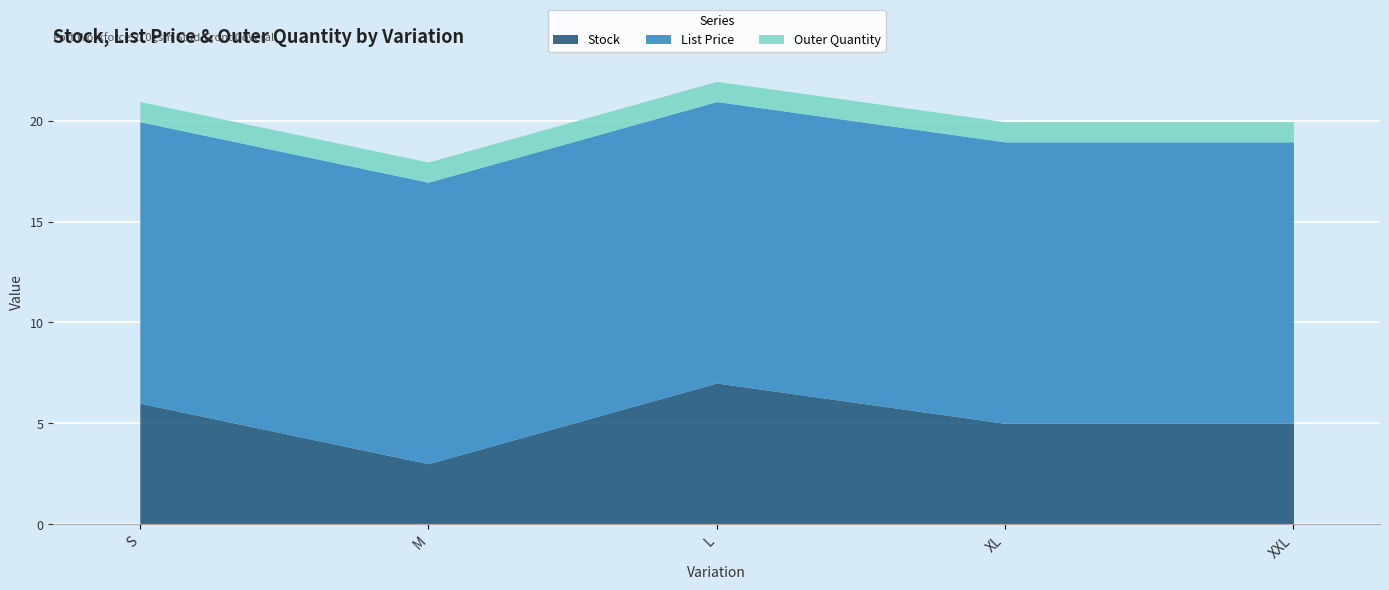

List the series in order of their peak value, highest first.

List Price, Stock, Outer Quantity